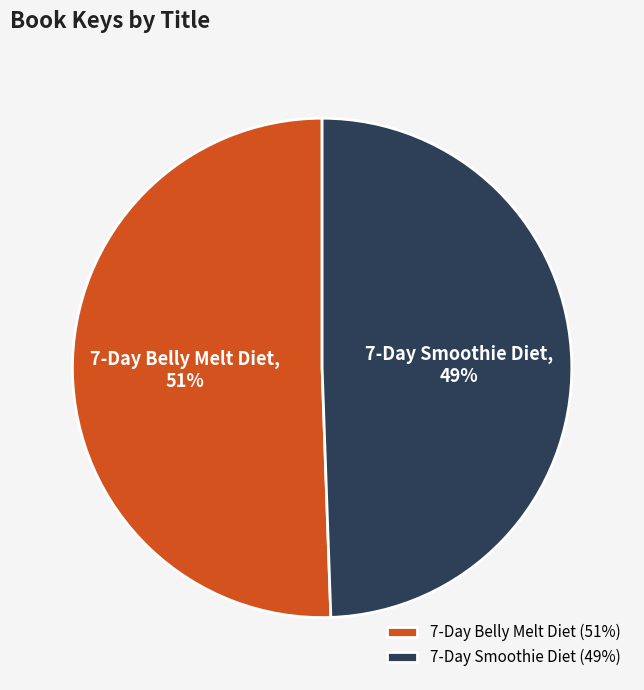

To the nearest percent, what percentage of the pie is 7-Day Smoothie Diet?

49%